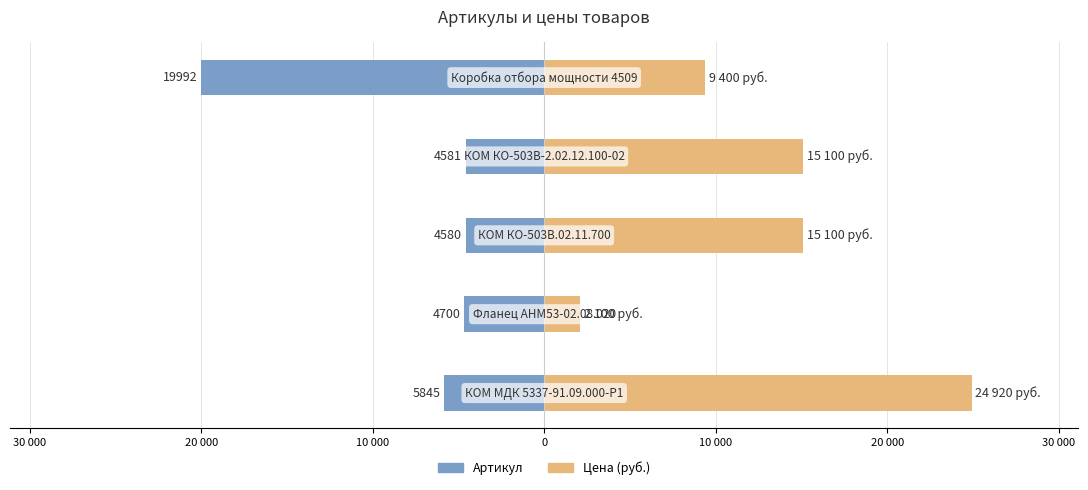

What is the sum of all Артикул values?

-39698